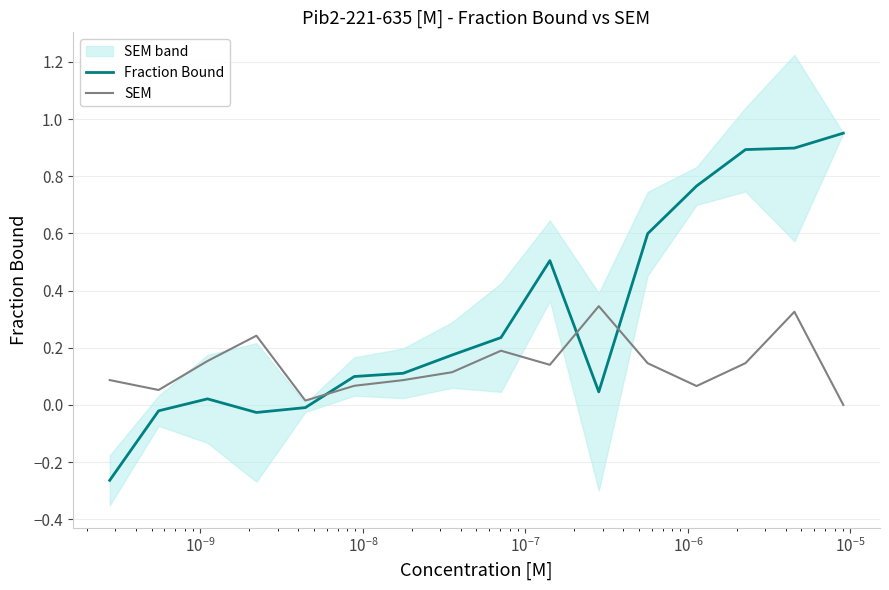

After their last crossing, which series has the higher values: SEM or Fraction Bound?

Fraction Bound